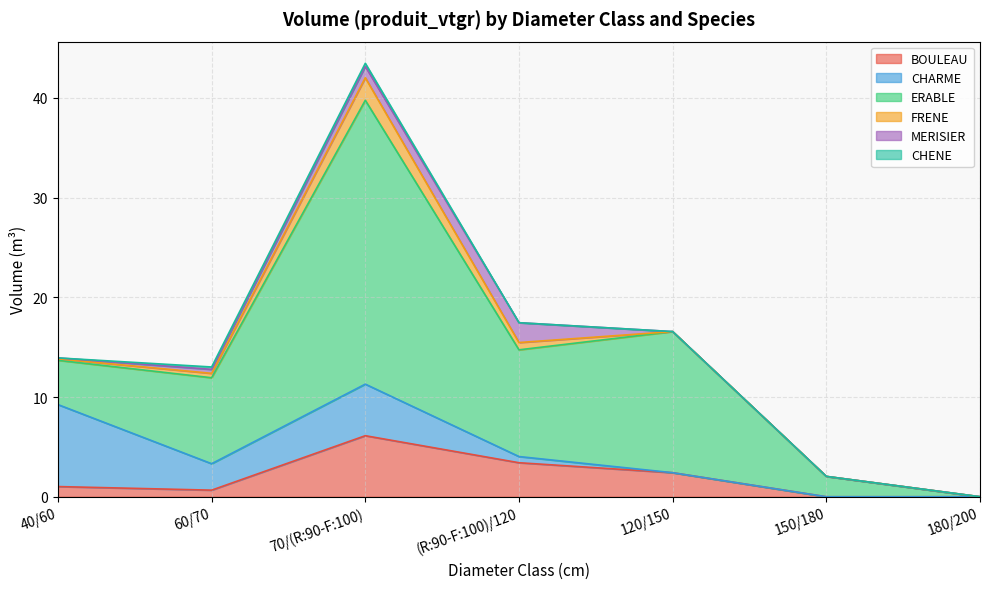

At which category does the chart reach its peak across all series?

70/(R:90-F:100)